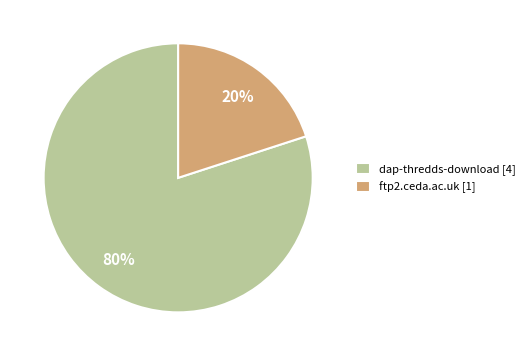

How many slices are in this pie chart?

2